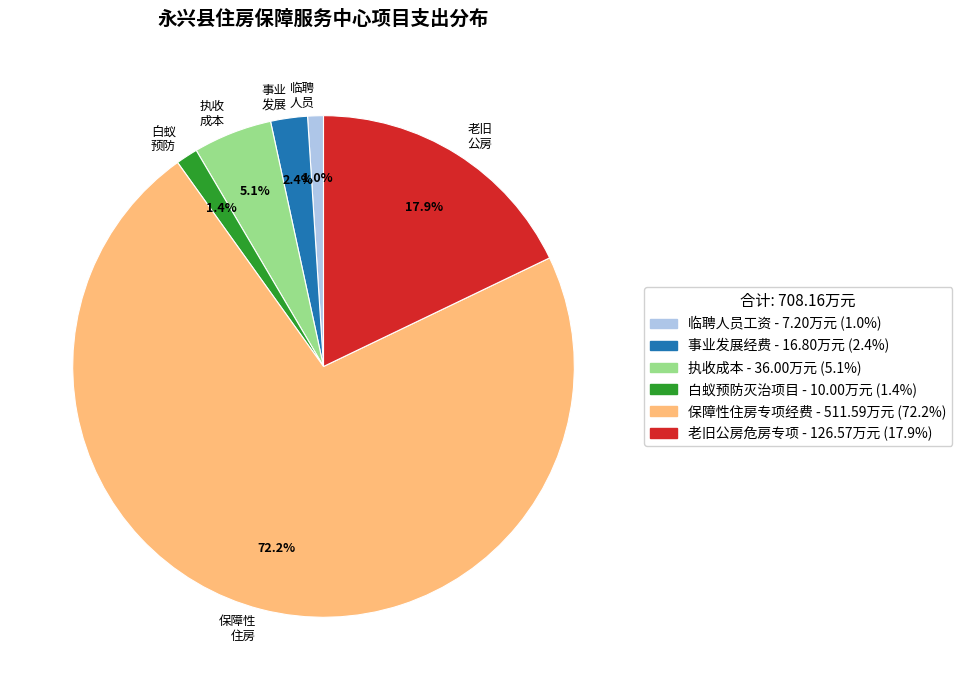

Is there a majority slice in this chart?

Yes